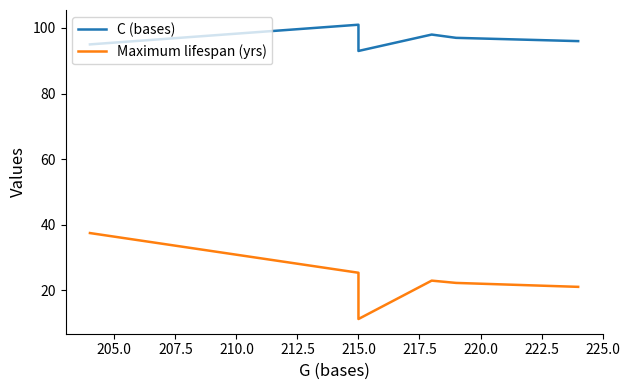

What are all the series names shown in the legend?

C (bases), Maximum lifespan (yrs)